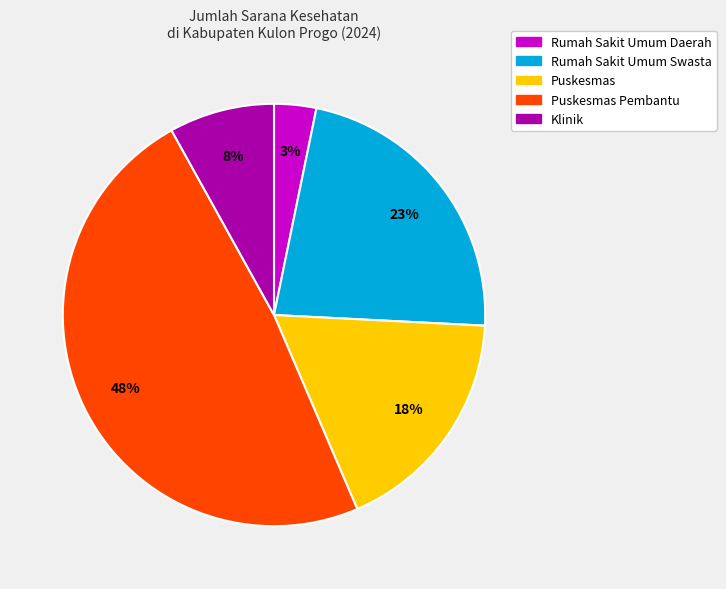

To the nearest percent, what is the difference between the largest and smallest slice percentages?

45%